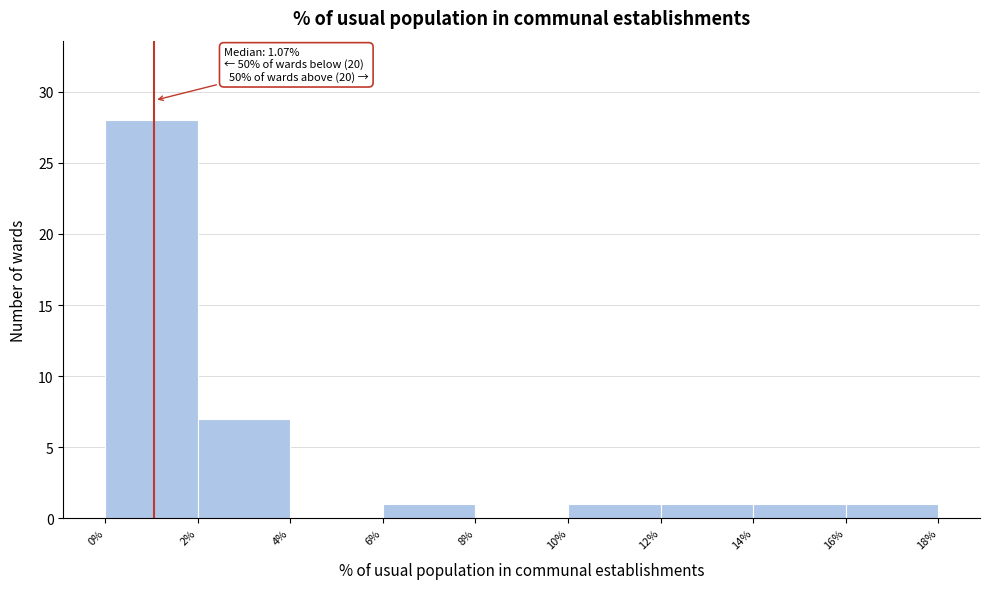

Over which range of the x-axis is the bar tallest?

0% to 2%